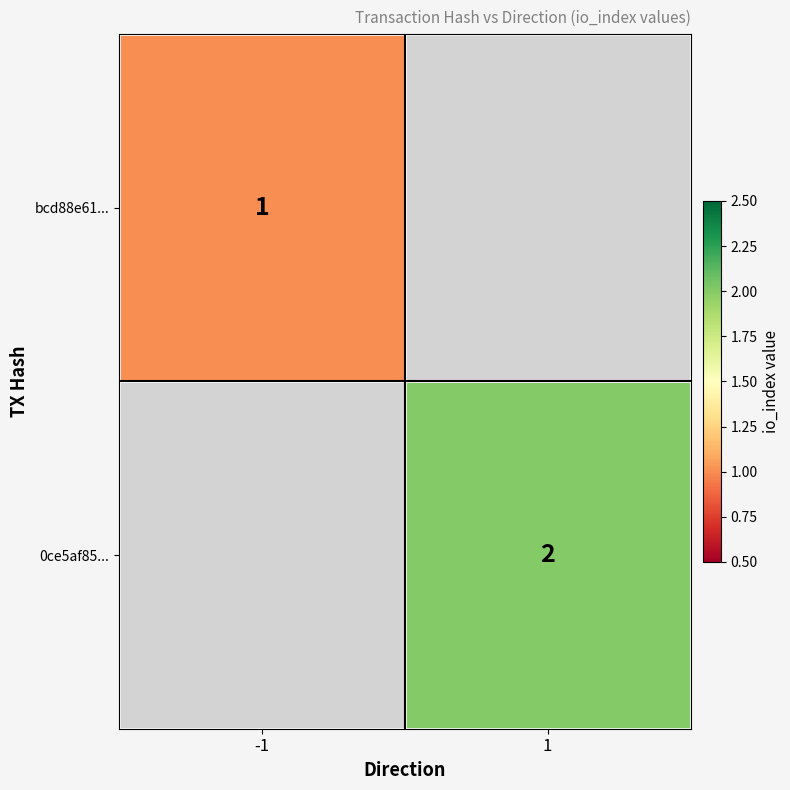

Is it true that bcd88e61... equals 1 at -1?

True